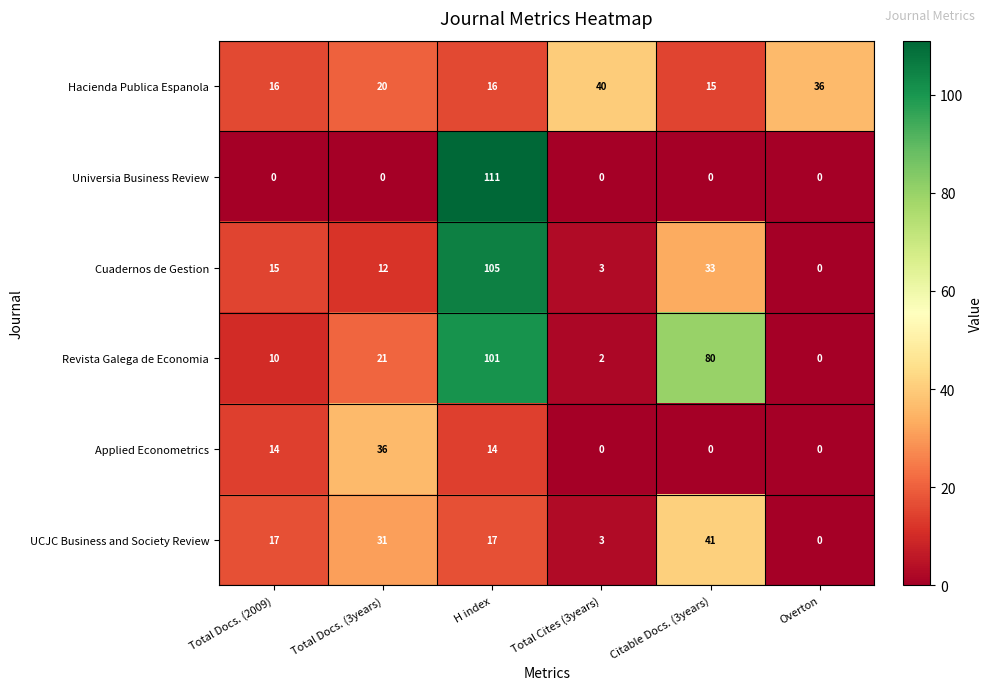

Which series changed the most between Total Docs. (3years) and Total Cites (3years)?

Applied Econometrics